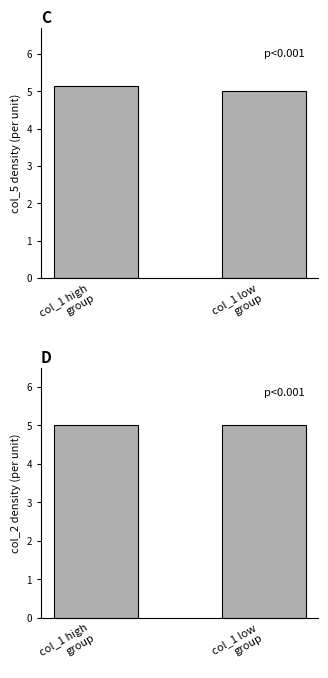

Reading right to left, extract all data points from this chart.

col_5 group: col_1 low
group=5.0	col_1 high
group=5.1
col_2 group: col_1 low
group=5.0	col_1 high
group=5.0